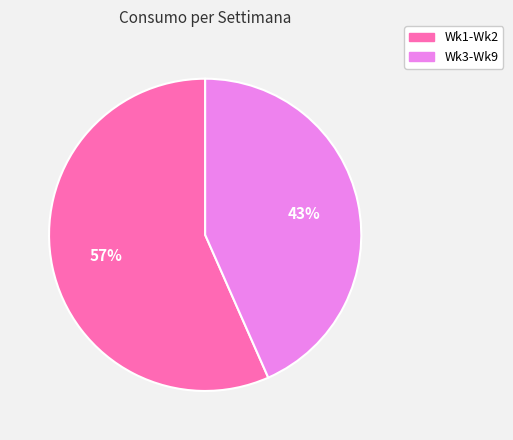

Does any single category account for the majority?

Yes